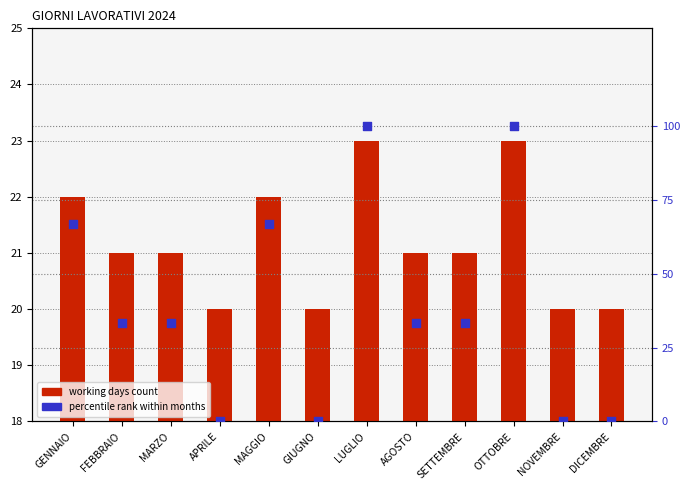

What are all the series names shown in the legend?

working days, percentile rank